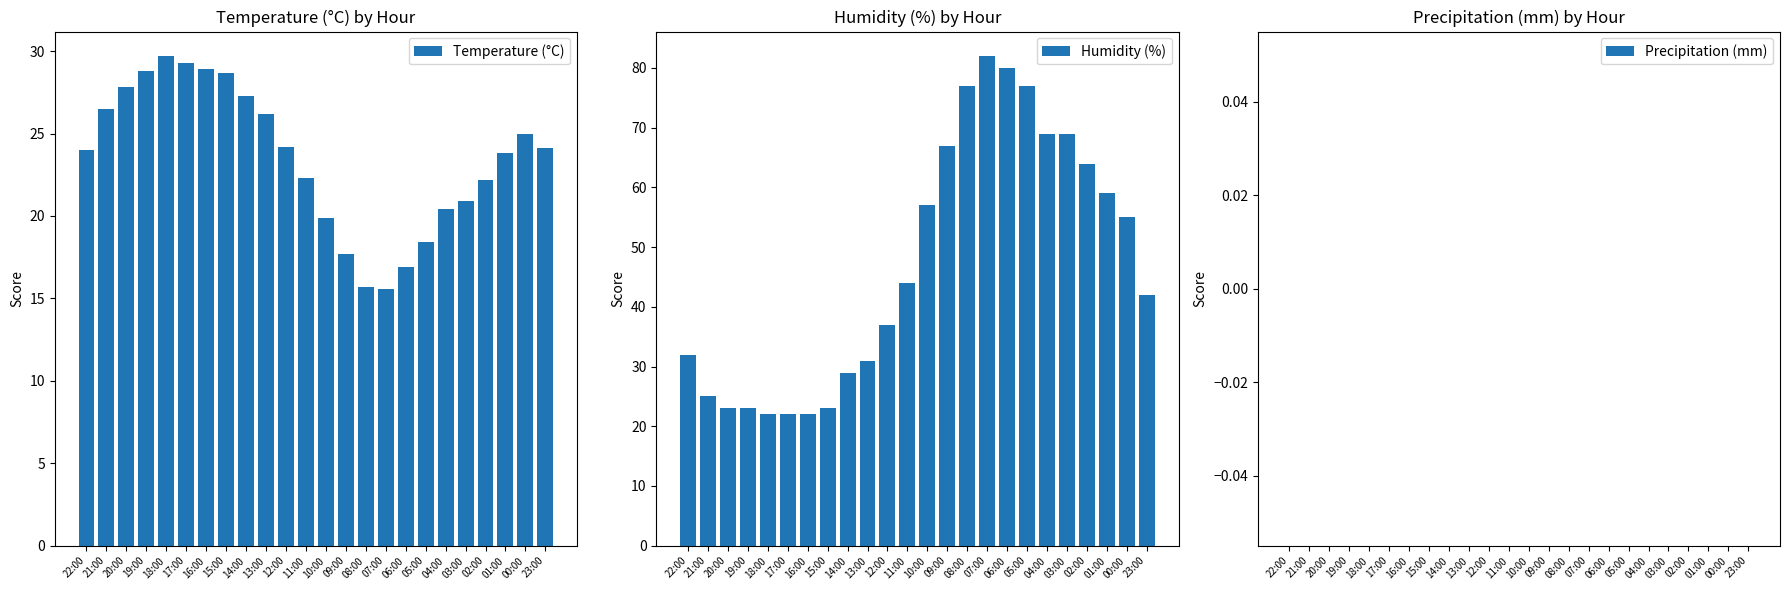

What is the approximate value of Humidity (%) at 20:00?

23